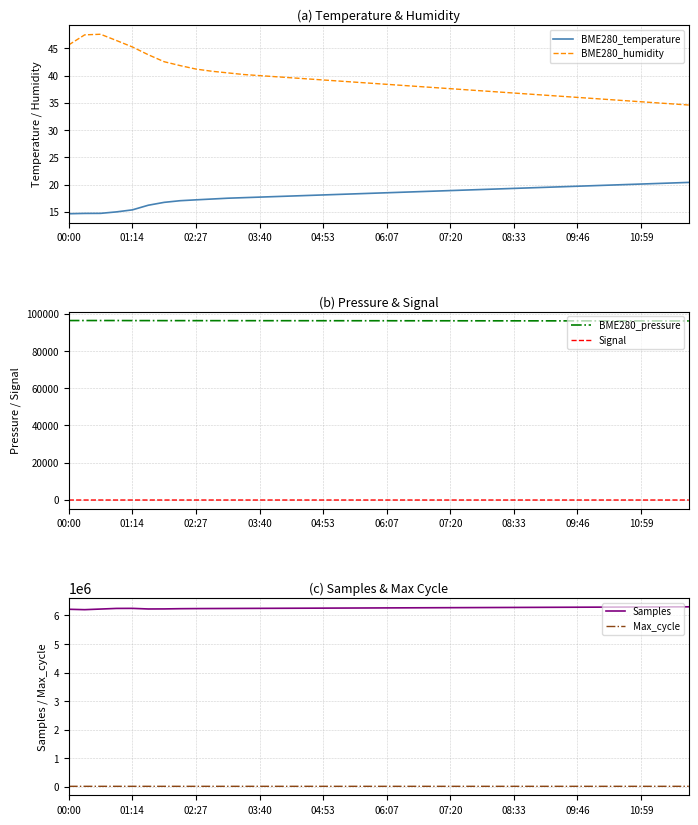

At which category is the sum across all series the highest?

39